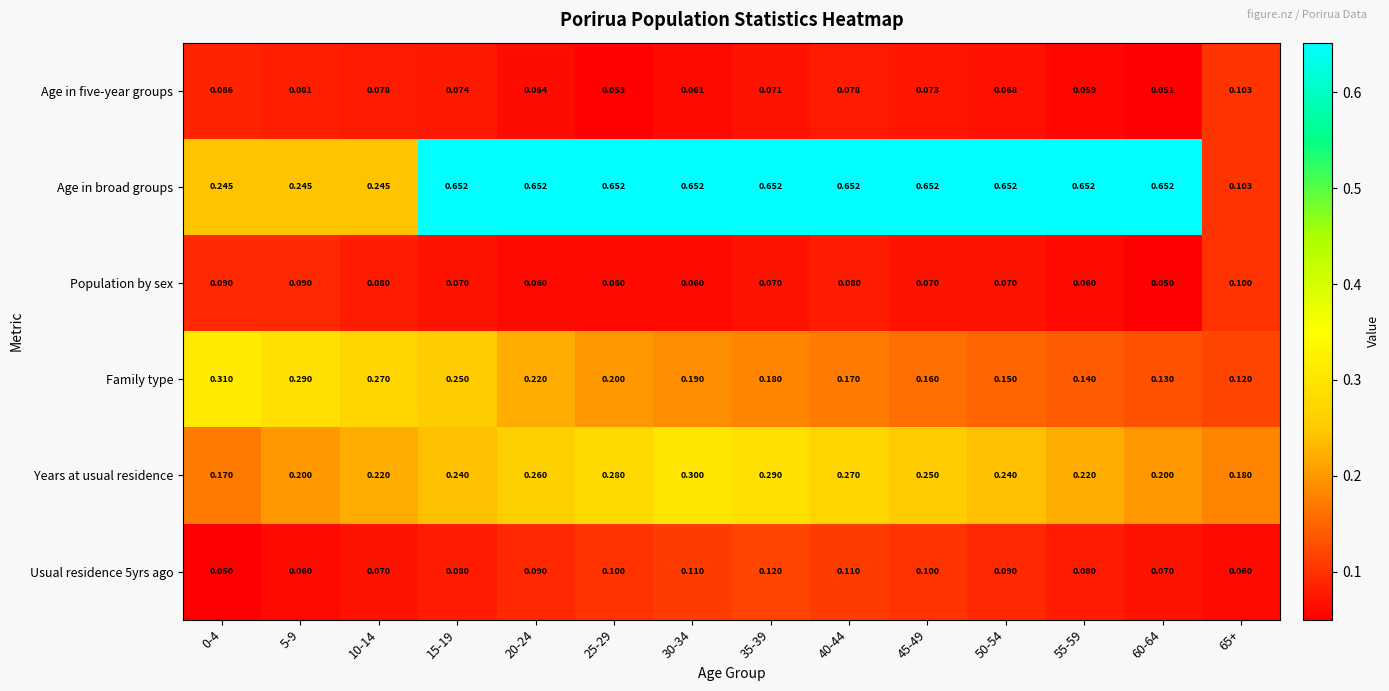

Is the value of Age in five-year groups at 5-9 greater than the value of Age in broad groups at 60-64?

No